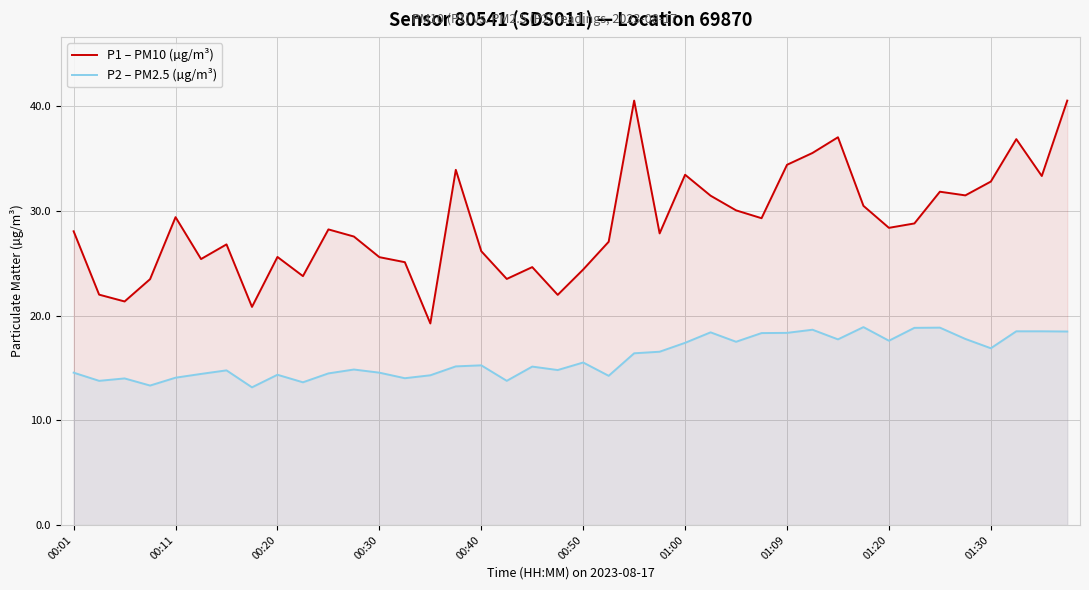

What position from the left is 00:01?

1